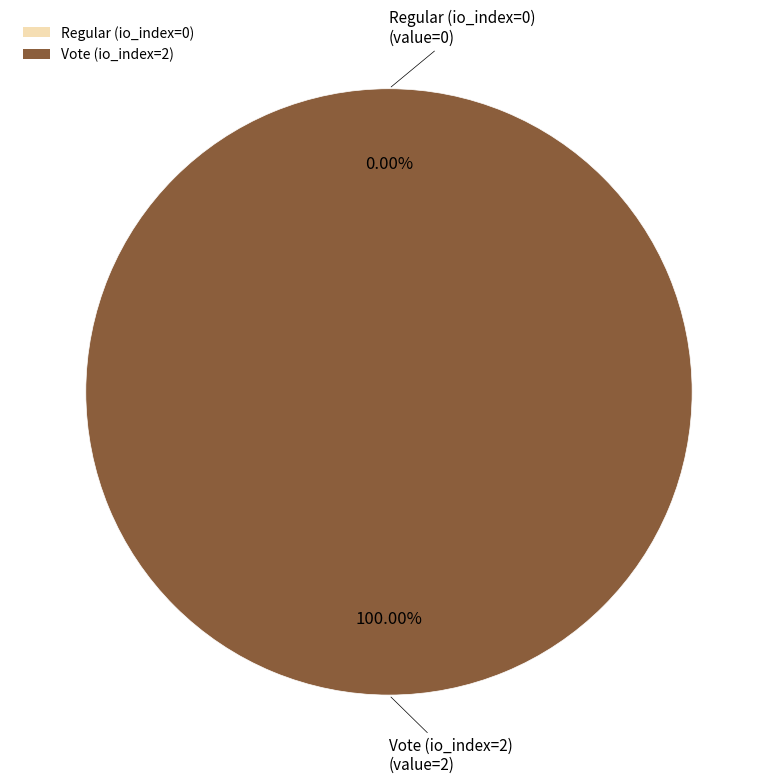

Rank the categories by value from lowest to highest.

Regular (io_index=0), Vote (io_index=2)